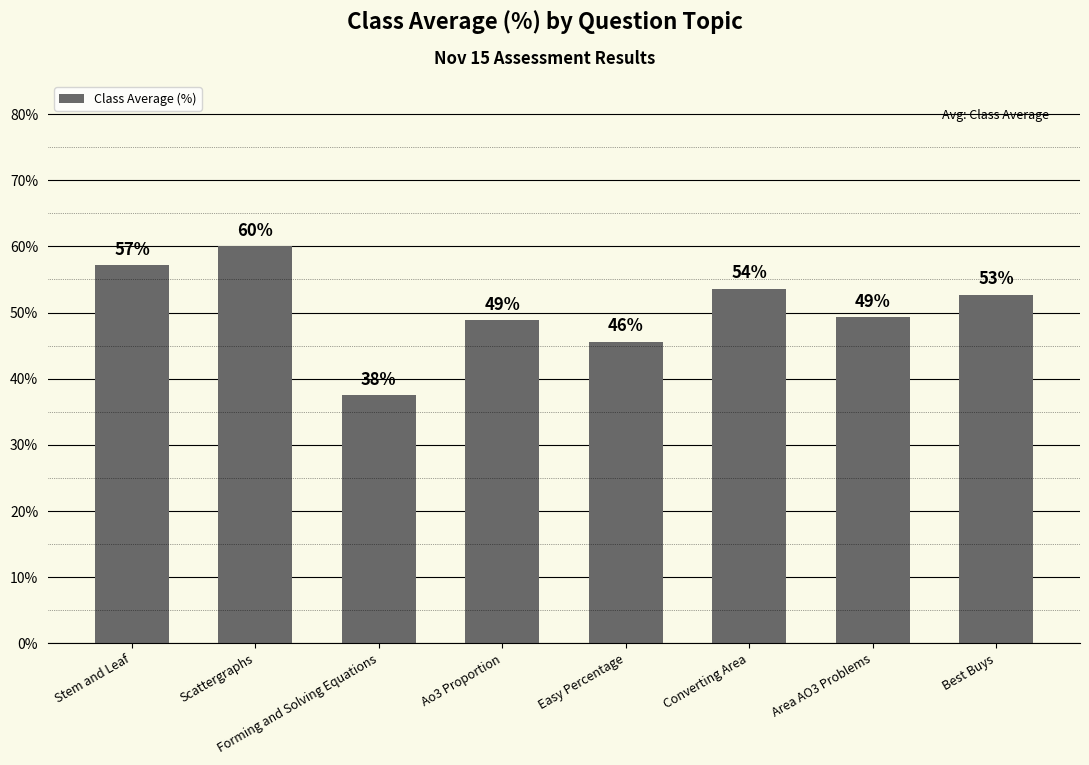

What position from the right is Easy Percentage?

4